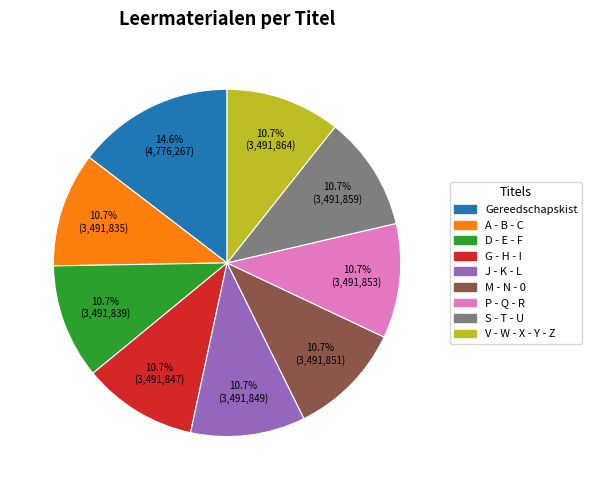

Is there any slice that represents more than half of the pie?

No